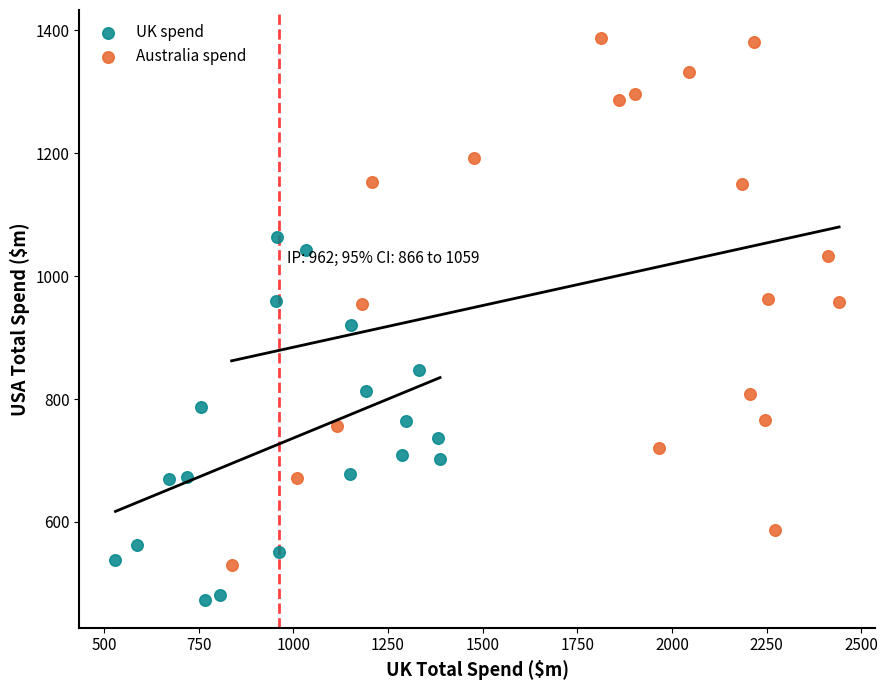

Which series has the widest spread of Y values?

Australia spend